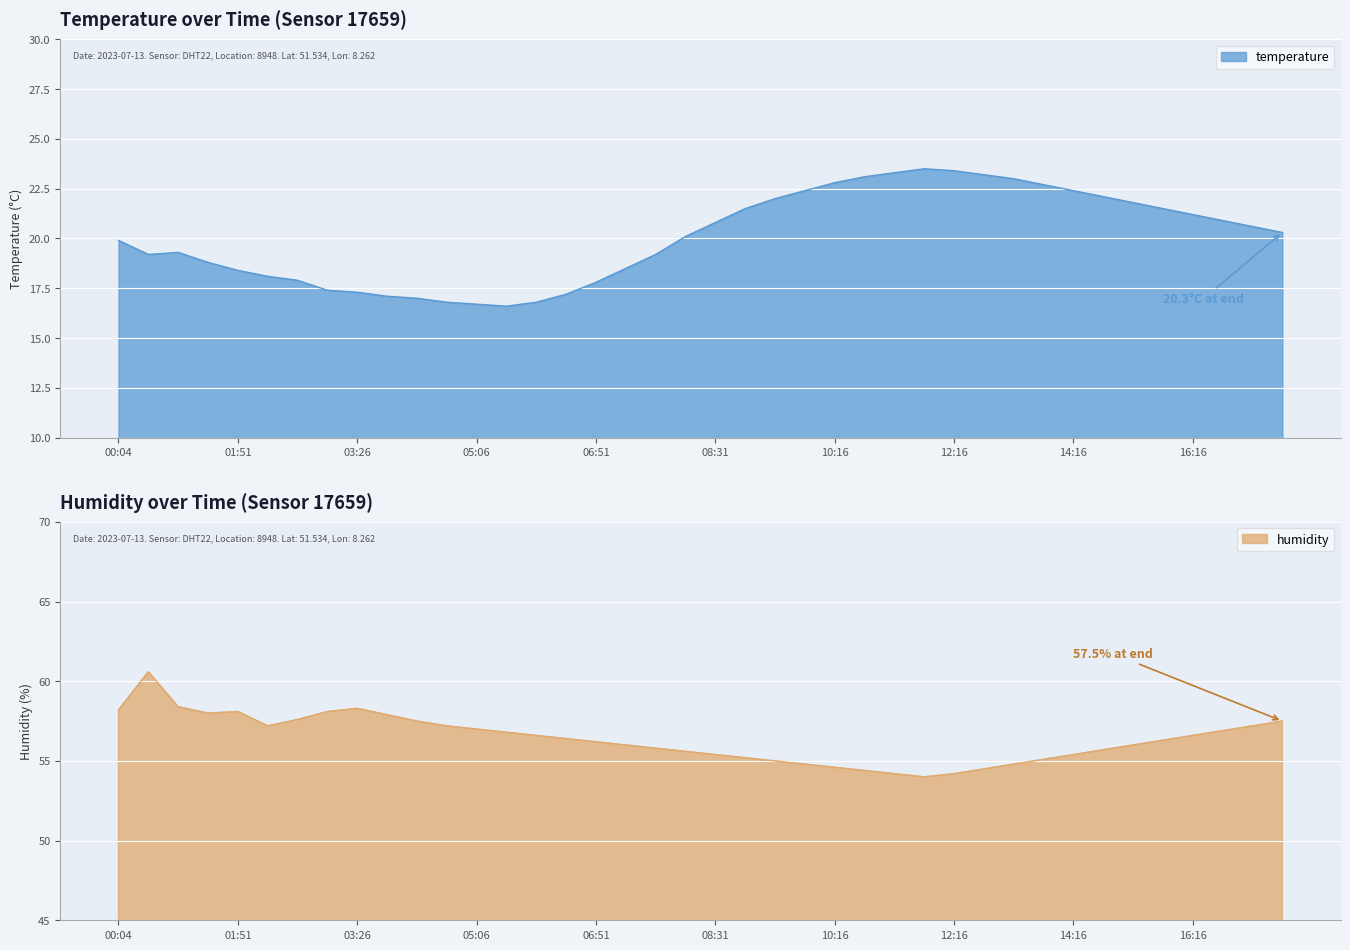

True or false: humidity has more than 0 interior local peaks.

True